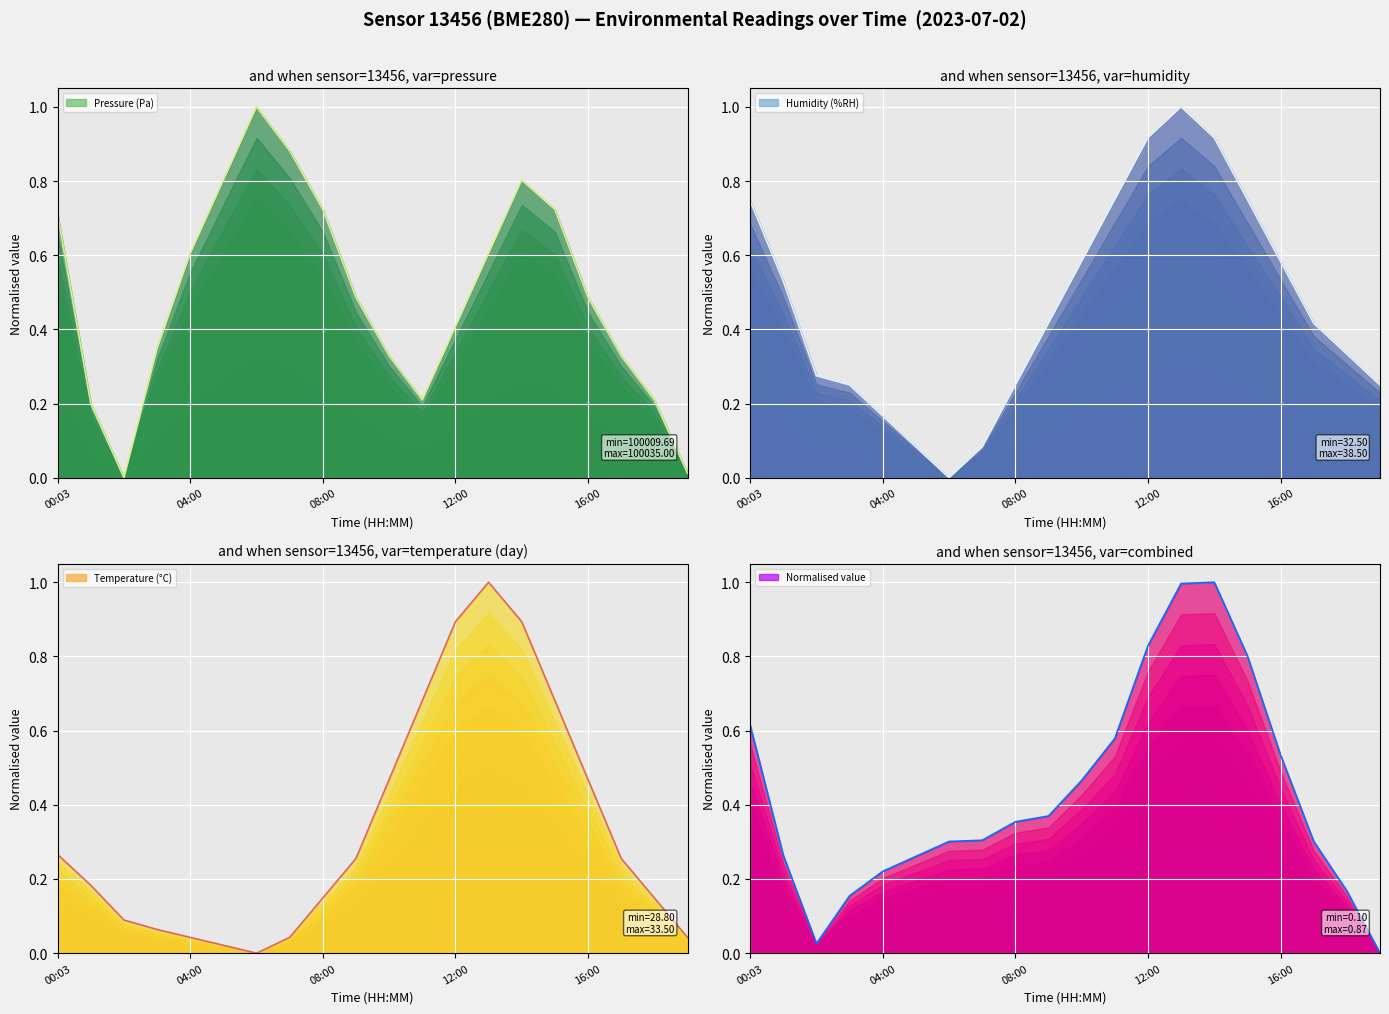

How many intersections are there between Pressure (Pa) trend and Normalised value trend?

4